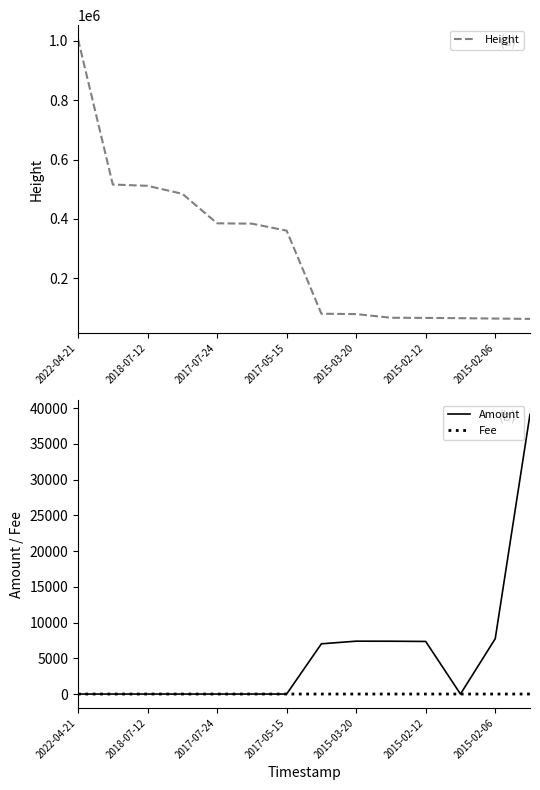

What is the maximum value for Fee?

1.0